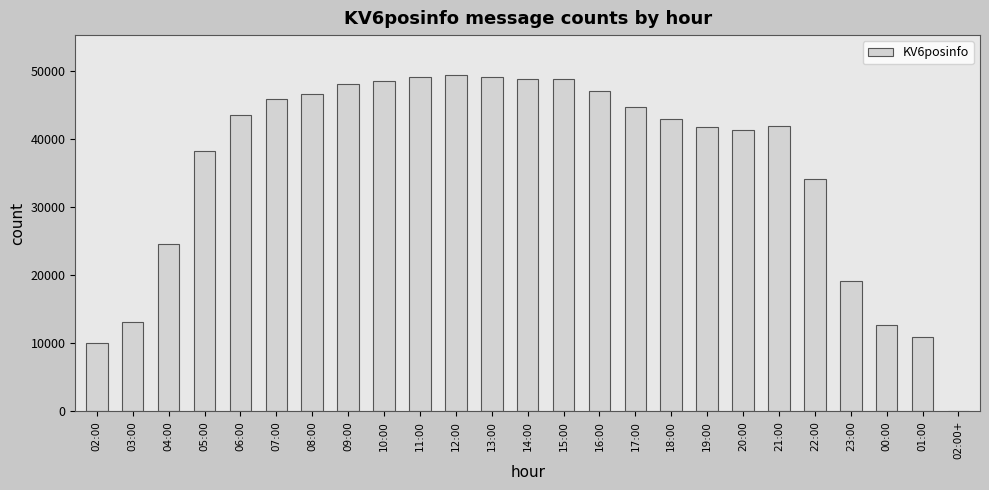

What is the greatest value displayed?

49385